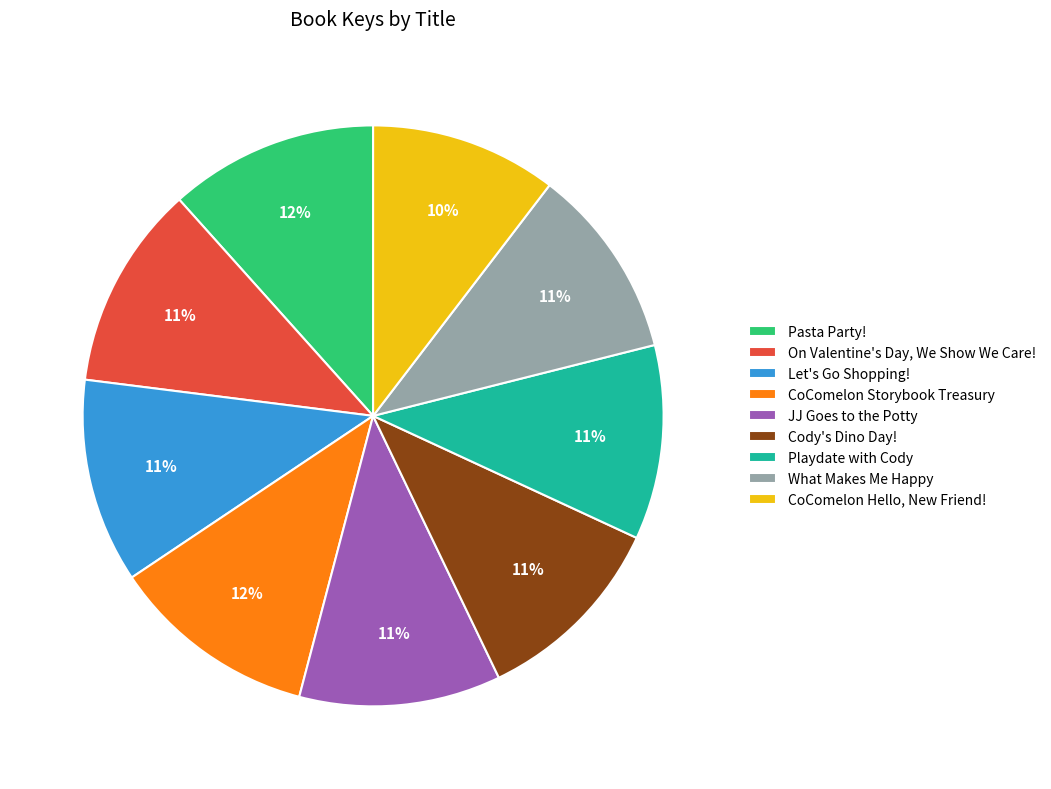

To the nearest percent, what percentage of the pie is Let's Go Shopping!?

11%